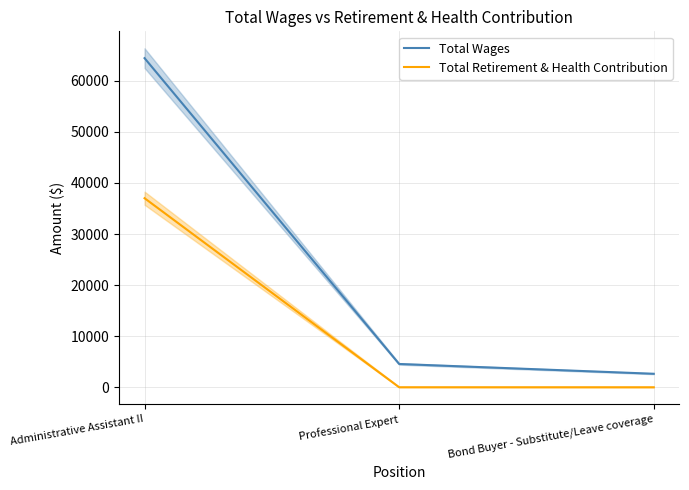

The Total Wages series shows 2643 at Bond Buyer - Substitute/Leave coverage. True or false?

True